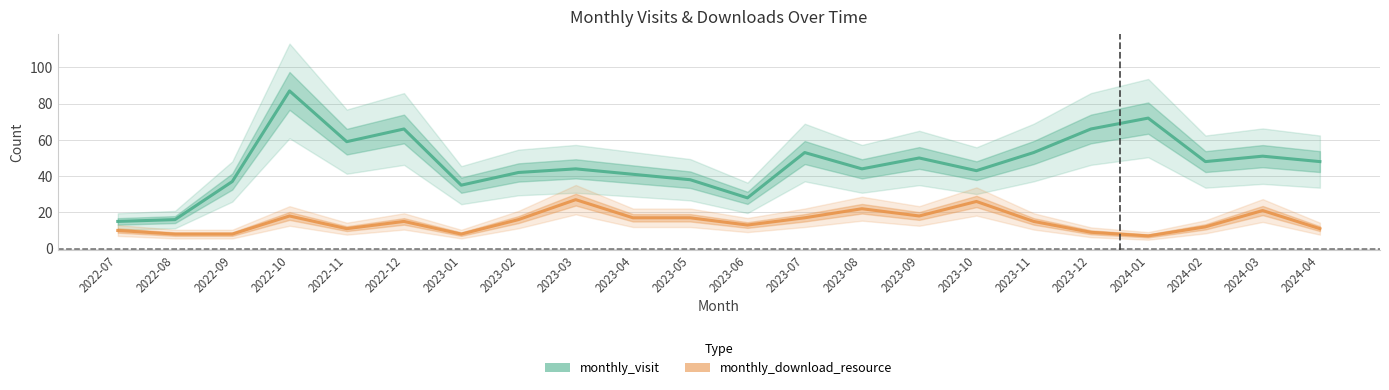

What are all the series names shown in the legend?

monthly_visit, monthly_download_resource